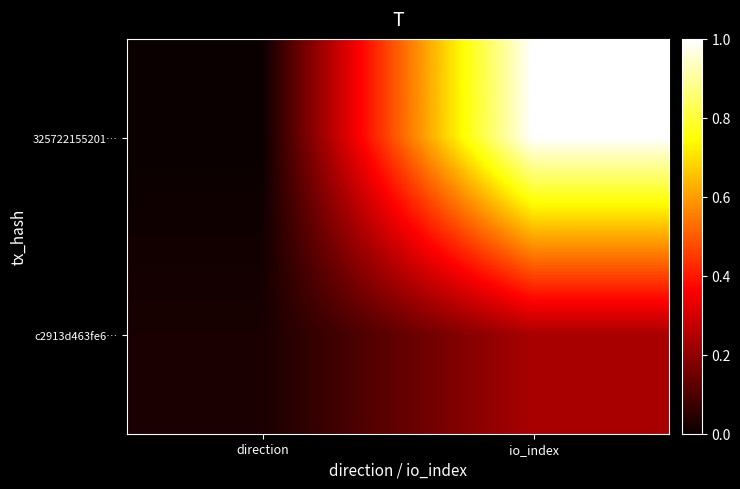

Reading left to right, what are all the values shown in this chart?

325722155201…: direction=0.0	io_index=1.0
c2913d463fe6…: direction=0.0	io_index=0.2